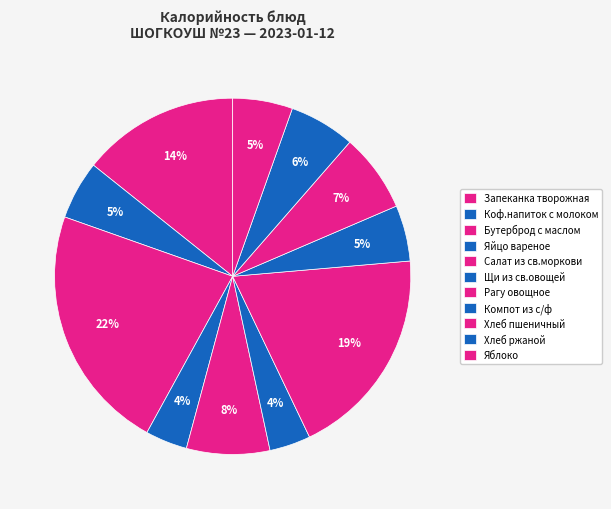

Which slice is the smallest?

Щи из св.овощей